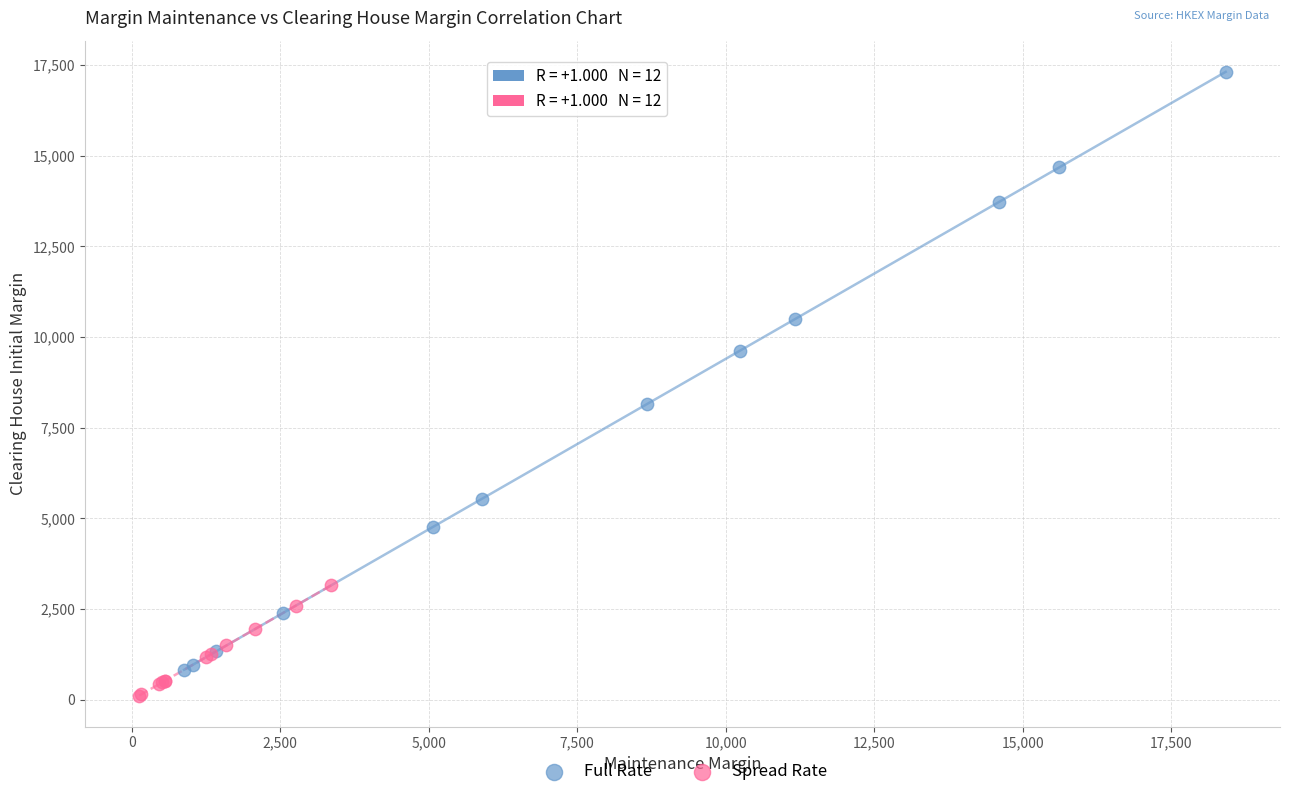

What are all the series names shown in the legend?

Full Rate, Spread Rate